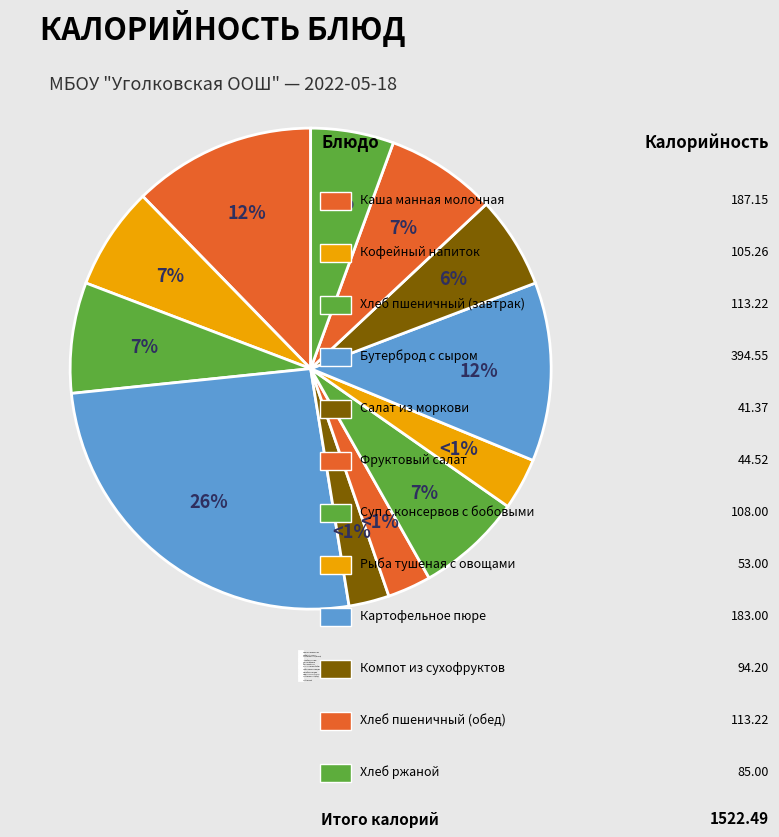

True or false: Салат из моркови accounts for 3% of the total.

True